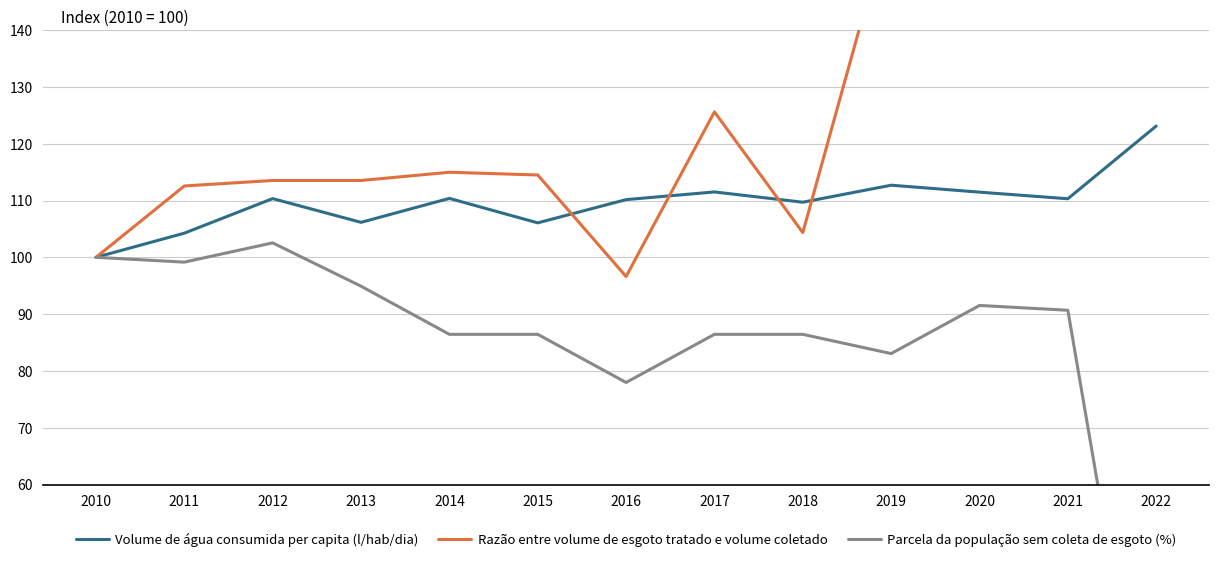

True or false: Volume de água consumida per capita (l/hab/dia) has a value of 111.5 at 2020.

True